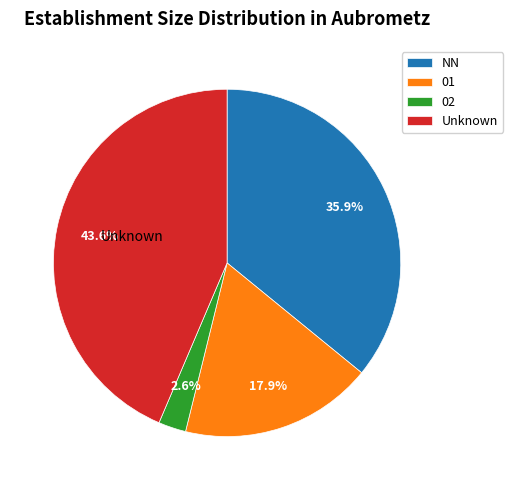

Which category has the biggest portion of the pie?

Unknown